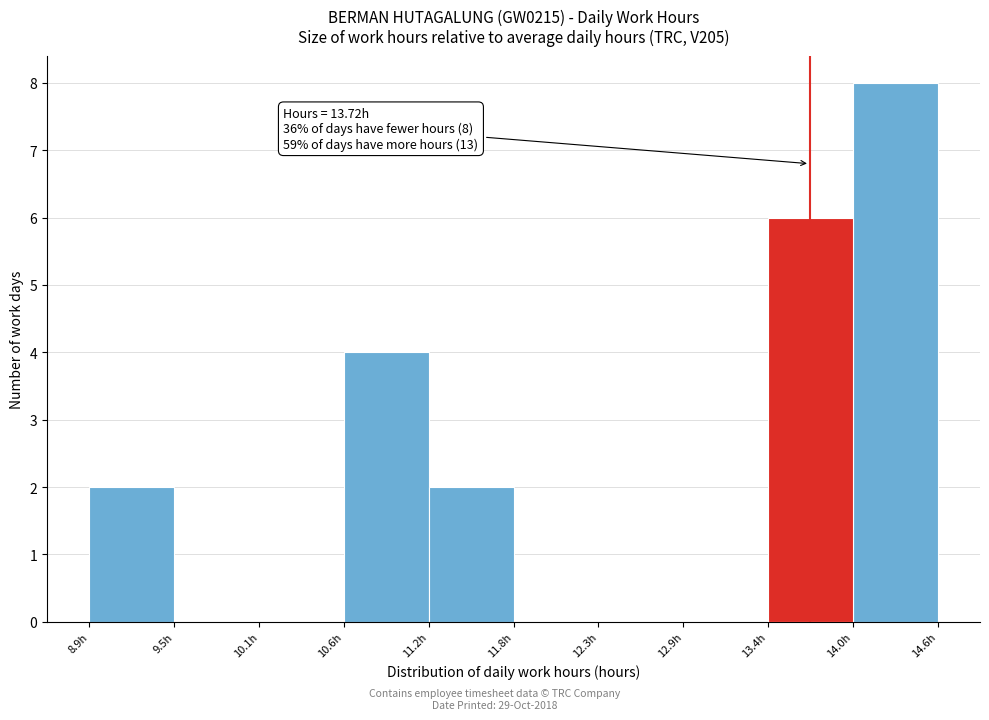

Which range on the x-axis has the tallest bar?

14.0 to 14.6